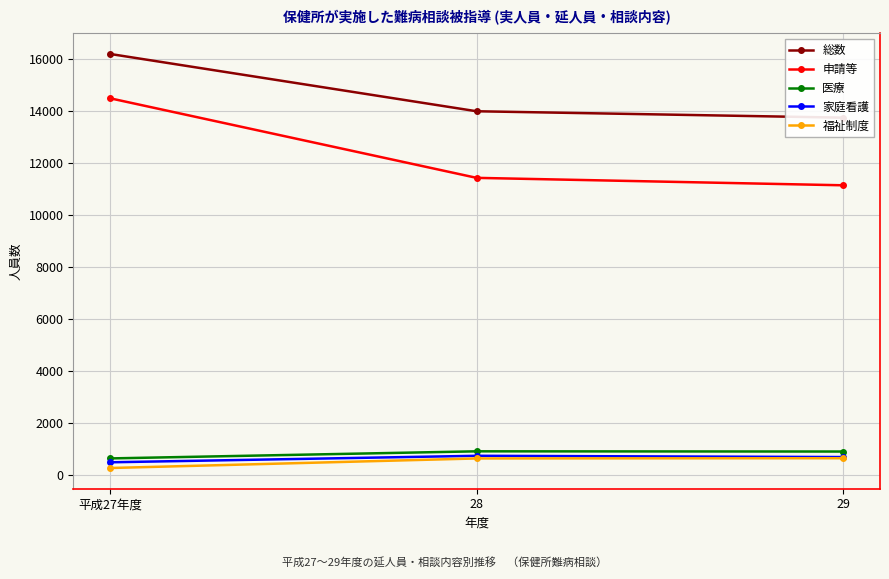

What is the minimum value shown in the chart?

272